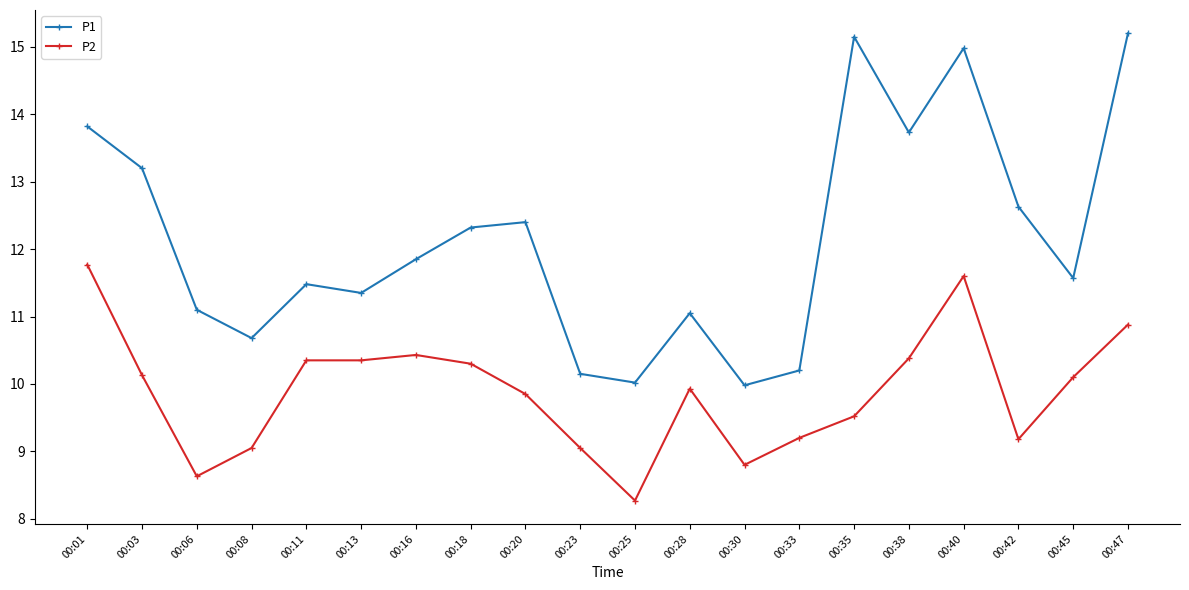

How many distinct data groups are displayed?

2